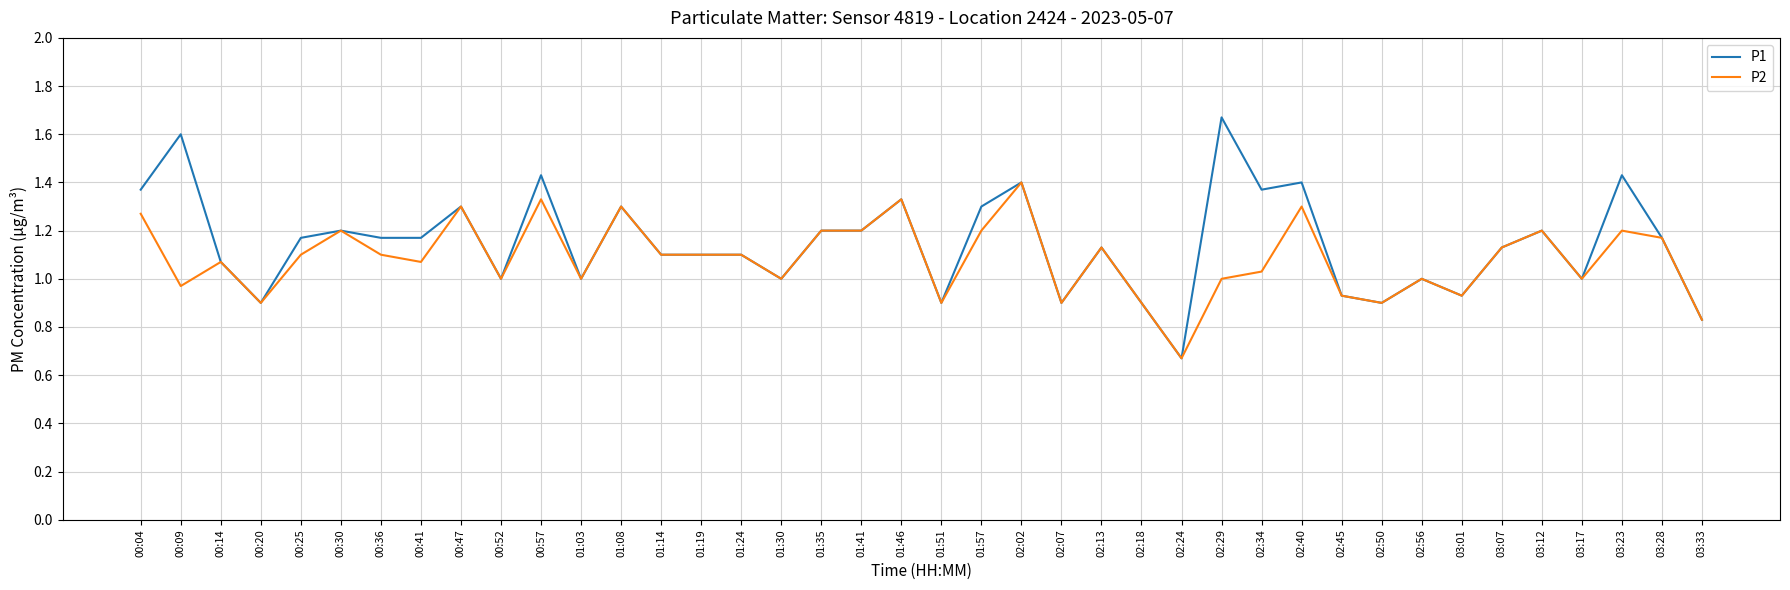

Is it true that P2 equals 1.7 at 01:19?

False